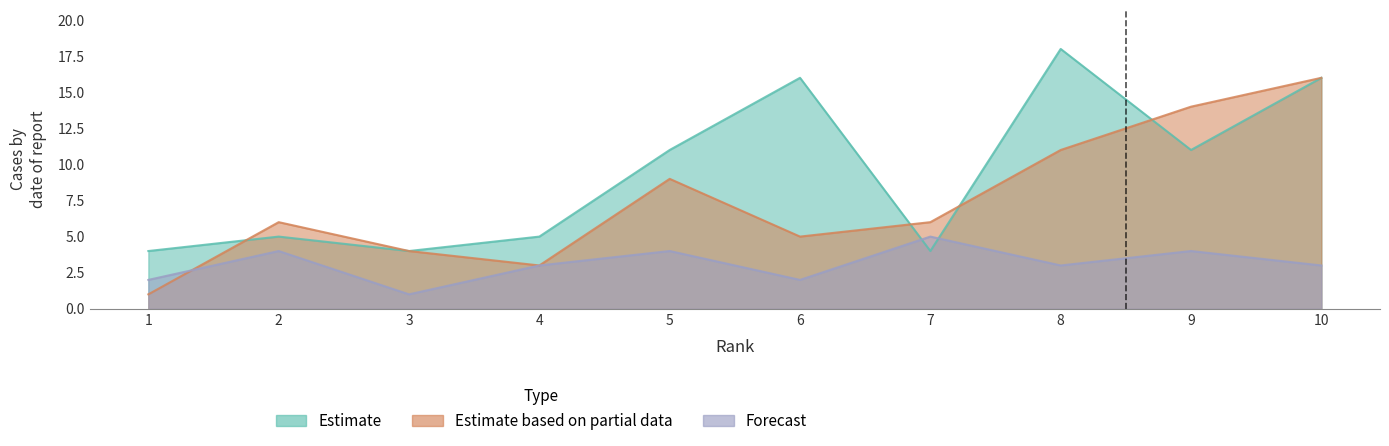

How many intersections are there between Estimate based on partial data and Forecast?

1